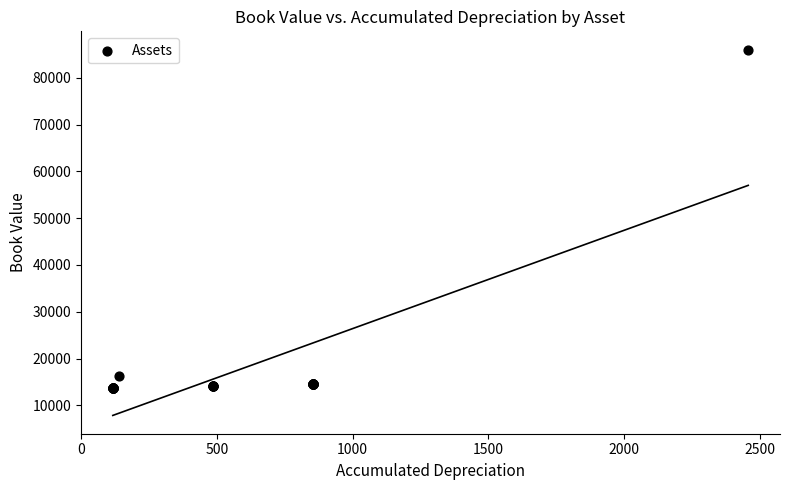

What Y value in the scatter plot is closest to 49886?

16375.5